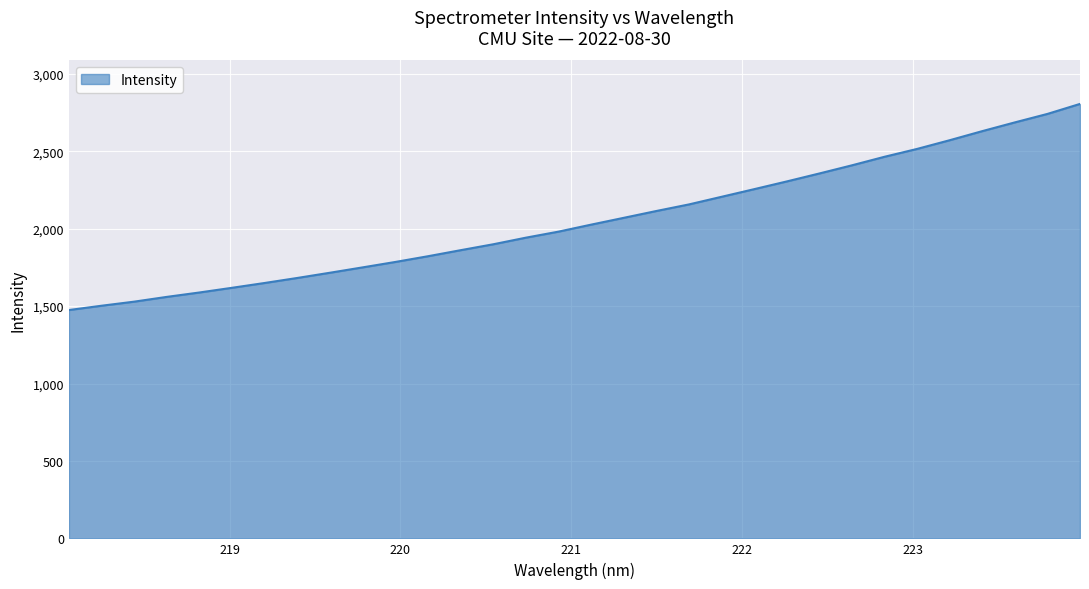

How many series are shown in this chart?

1